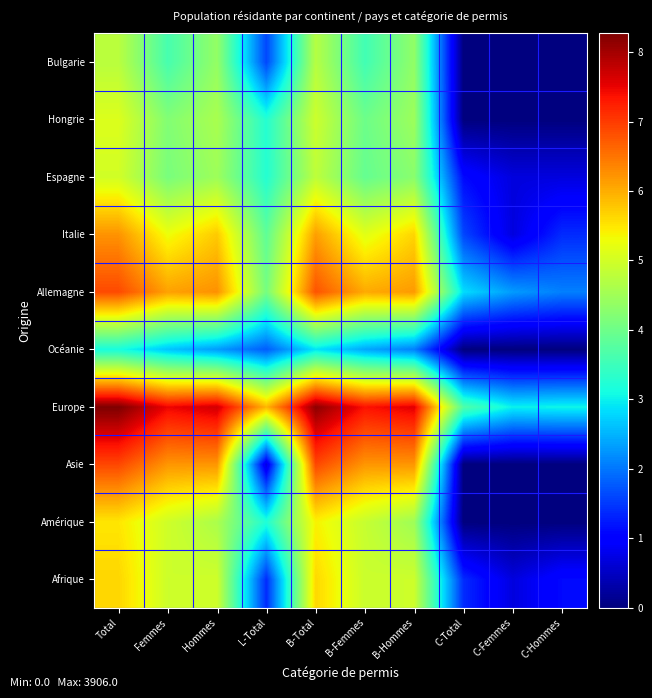

Reading left to right, extract all data points from this chart.

Afrique: Total=5.6	Femmes=4.9	Hommes=5.0	L-Total=1.4	B-Total=5.6	B-Femmes=4.9	B-Hommes=4.9	C-Total=1.4	C-Femmes=0.7	C-Hommes=1.1
Amérique: Total=5.5	Femmes=5.0	Hommes=4.6	L-Total=3.2	B-Total=5.4	B-Femmes=4.9	B-Hommes=4.5	C-Total=0.0	C-Femmes=0.0	C-Hommes=0.0
Asie: Total=6.9	Femmes=6.2	Hommes=6.2	L-Total=0.7	B-Total=6.9	B-Femmes=6.2	B-Hommes=6.2	C-Total=0.0	C-Femmes=0.0	C-Hommes=0.0
Europe: Total=8.3	Femmes=7.5	Hommes=7.7	L-Total=5.9	B-Total=8.2	B-Femmes=7.4	B-Hommes=7.6	C-Total=3.7	C-Femmes=3.0	C-Hommes=3.0
Océanie: Total=3.1	Femmes=2.6	Hommes=2.3	L-Total=1.8	B-Total=2.9	B-Femmes=2.4	B-Hommes=2.1	C-Total=0.0	C-Femmes=0.0	C-Hommes=0.0
Allemagne: Total=6.9	Femmes=6.1	Hommes=6.2	L-Total=4.1	B-Total=6.8	B-Femmes=6.0	B-Hommes=6.2	C-Total=2.8	C-Femmes=2.3	C-Hommes=2.1
Italie: Total=6.2	Femmes=5.3	Hommes=5.7	L-Total=3.9	B-Total=6.1	B-Femmes=5.2	B-Hommes=5.7	C-Total=1.6	C-Femmes=0.7	C-Hommes=1.4
Espagne: Total=5.0	Femmes=4.1	Hommes=4.5	L-Total=3.3	B-Total=4.8	B-Femmes=3.9	B-Hommes=4.3	C-Total=1.1	C-Femmes=0.7	C-Hommes=0.7
Hongrie: Total=5.1	Femmes=4.2	Hommes=4.6	L-Total=3.3	B-Total=4.9	B-Femmes=4.0	B-Hommes=4.5	C-Total=0.0	C-Femmes=0.0	C-Hommes=0.0
Bulgarie: Total=4.8	Femmes=3.6	Hommes=4.4	L-Total=1.6	B-Total=4.7	B-Femmes=3.6	B-Hommes=4.4	C-Total=0.0	C-Femmes=0.0	C-Hommes=0.0